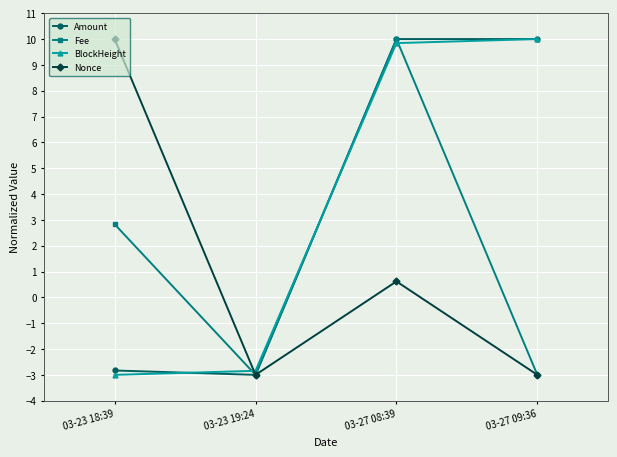

The value of Fee at 03-23 18:39 is 2.8. True or false?

True